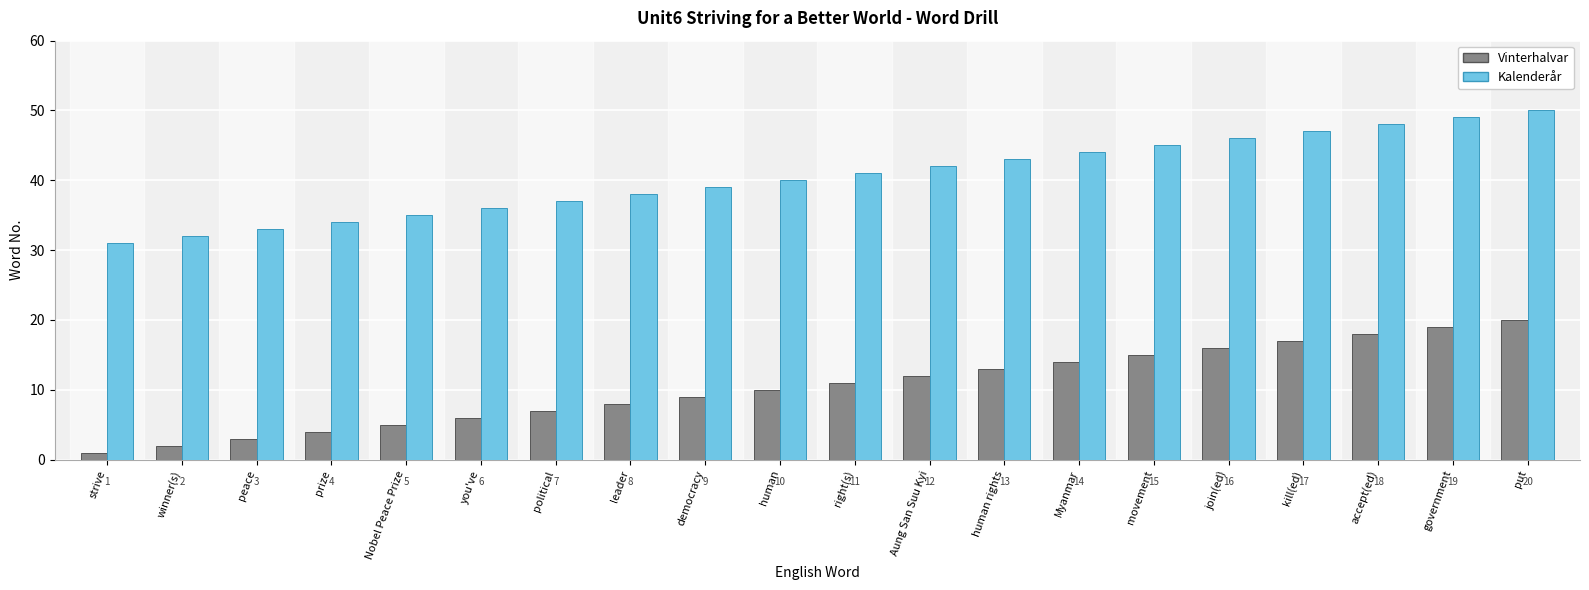

Are the bars horizontal?

No